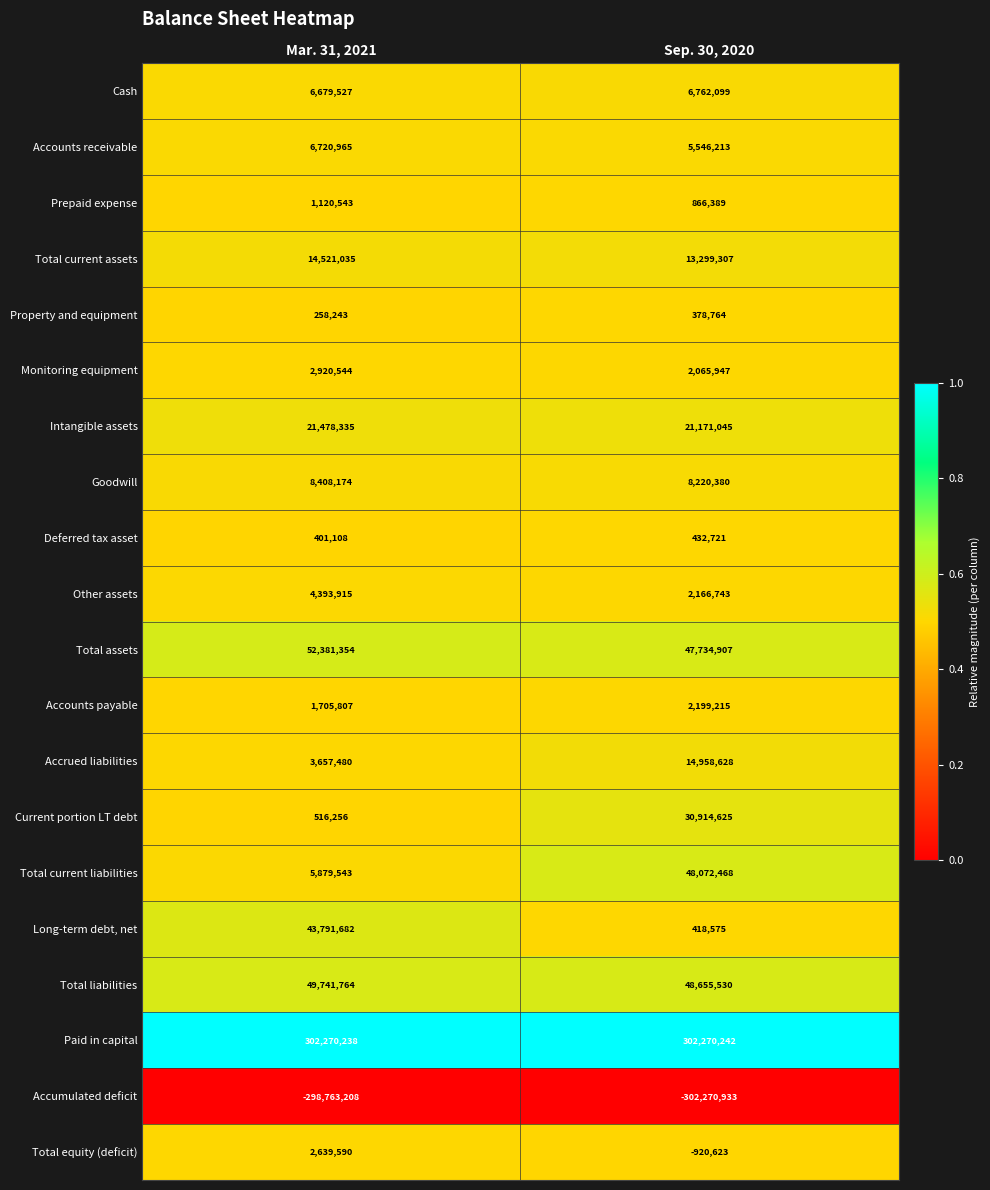

What is the lowest value of the Total current liabilities series?

5879543